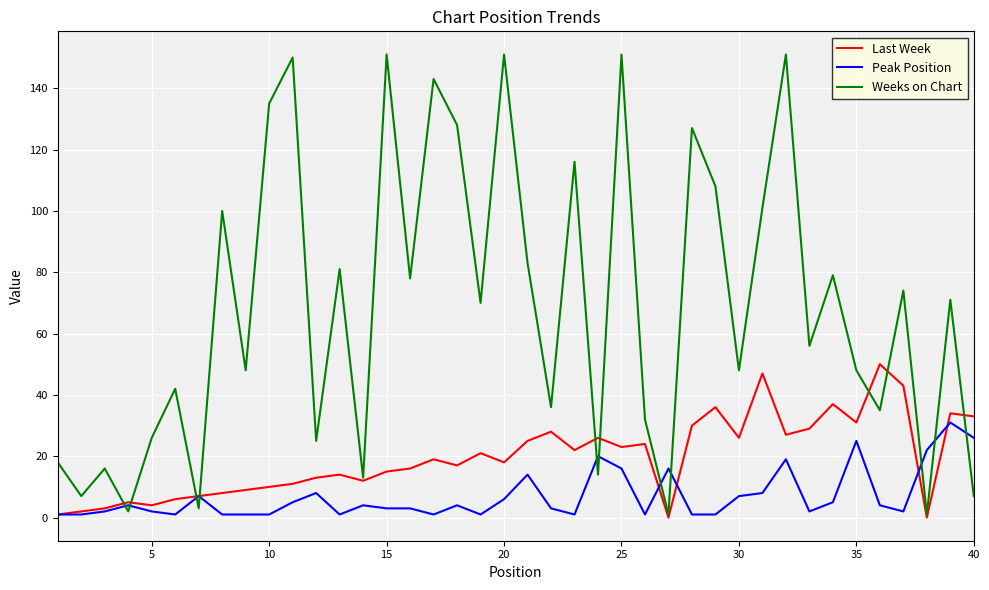

Which series has the widest spread of values?

Weeks on Chart